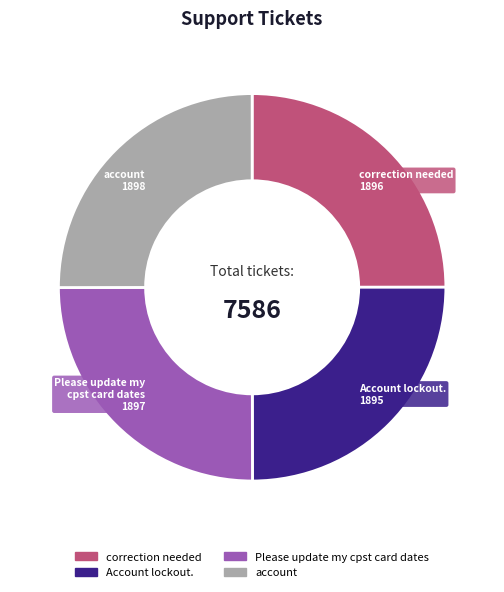

Is it true that Account lockout. is 12% of the pie?

False